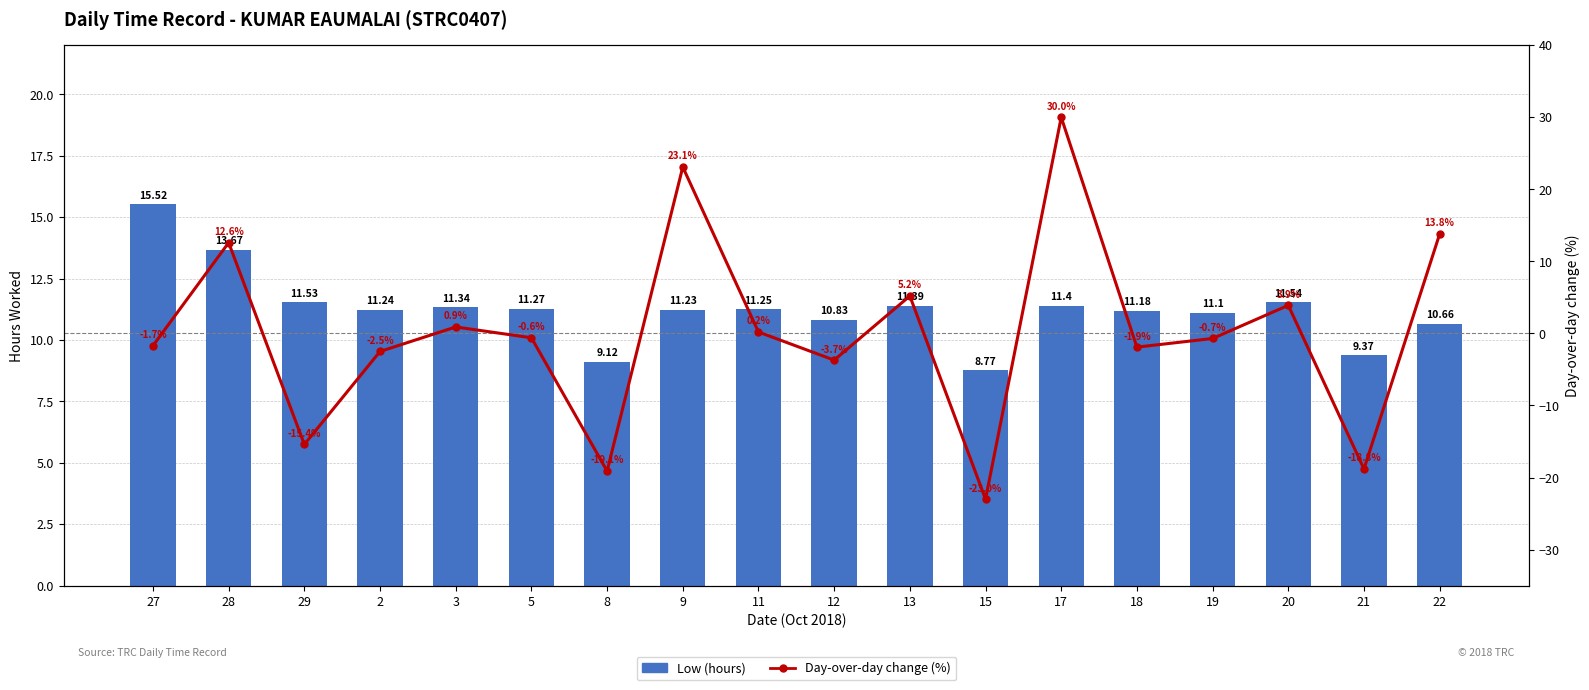

What are all the series names shown in the legend?

Low (hours), Day-over-day change (%)